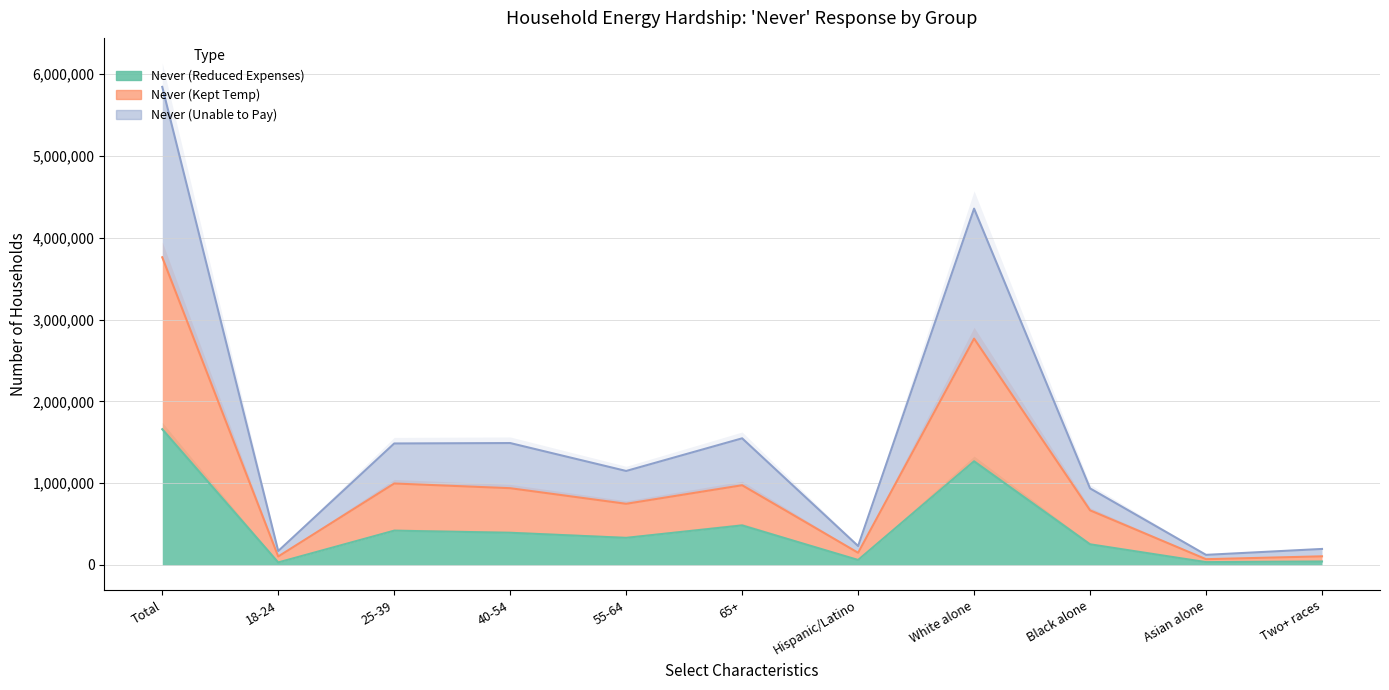

True or false: Never (Unable to Pay) has a value of 5843968 at Total.

True